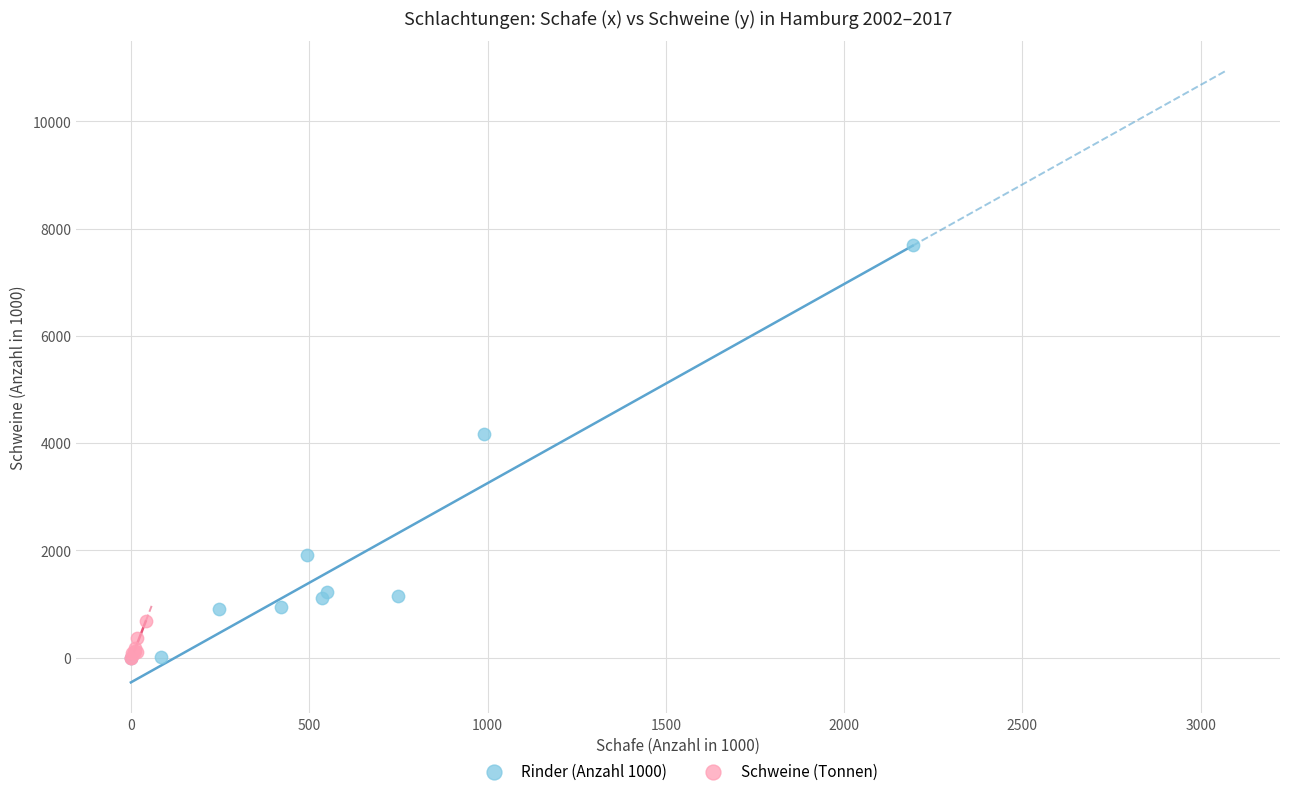

Which series reaches the maximum Y coordinate?

Rinder (Anzahl 1000)